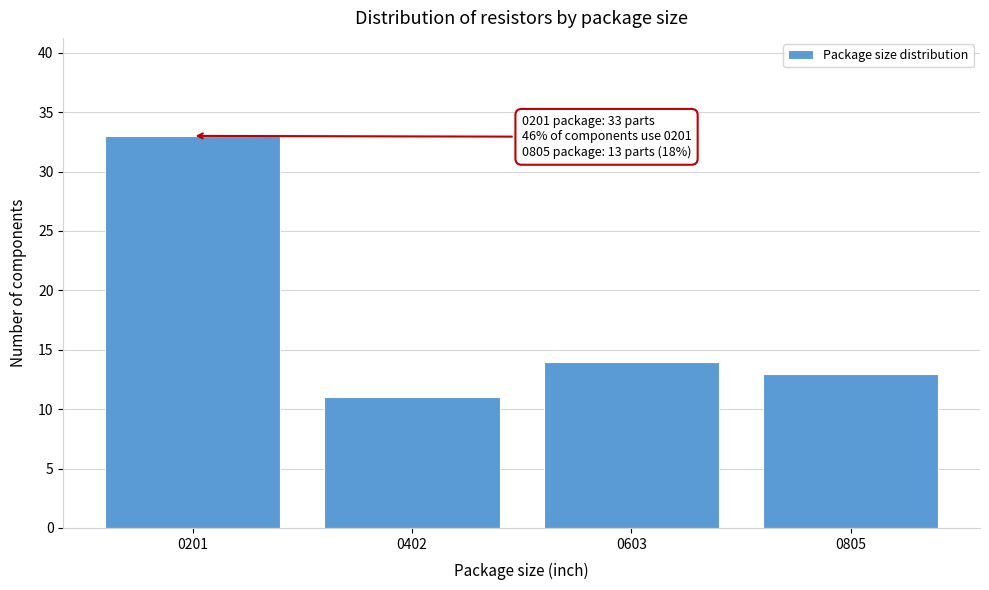

Reading left to right, what are all the values shown in this chart?

0201=33	0402=11	0603=14	0805=13